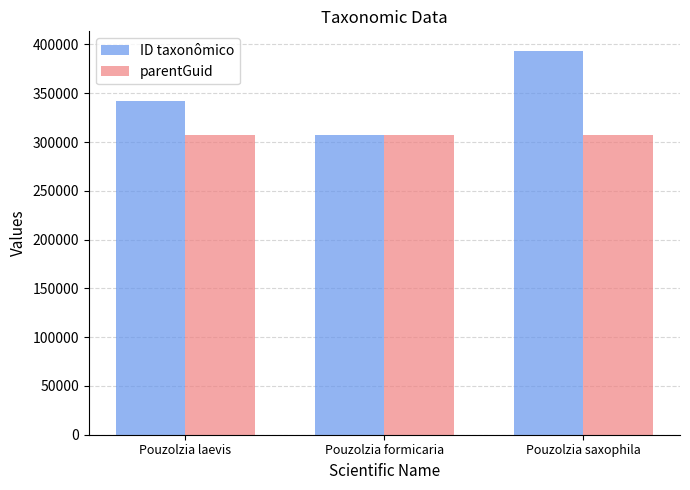

Are the bars grouped side by side (vs. stacked)?

Yes